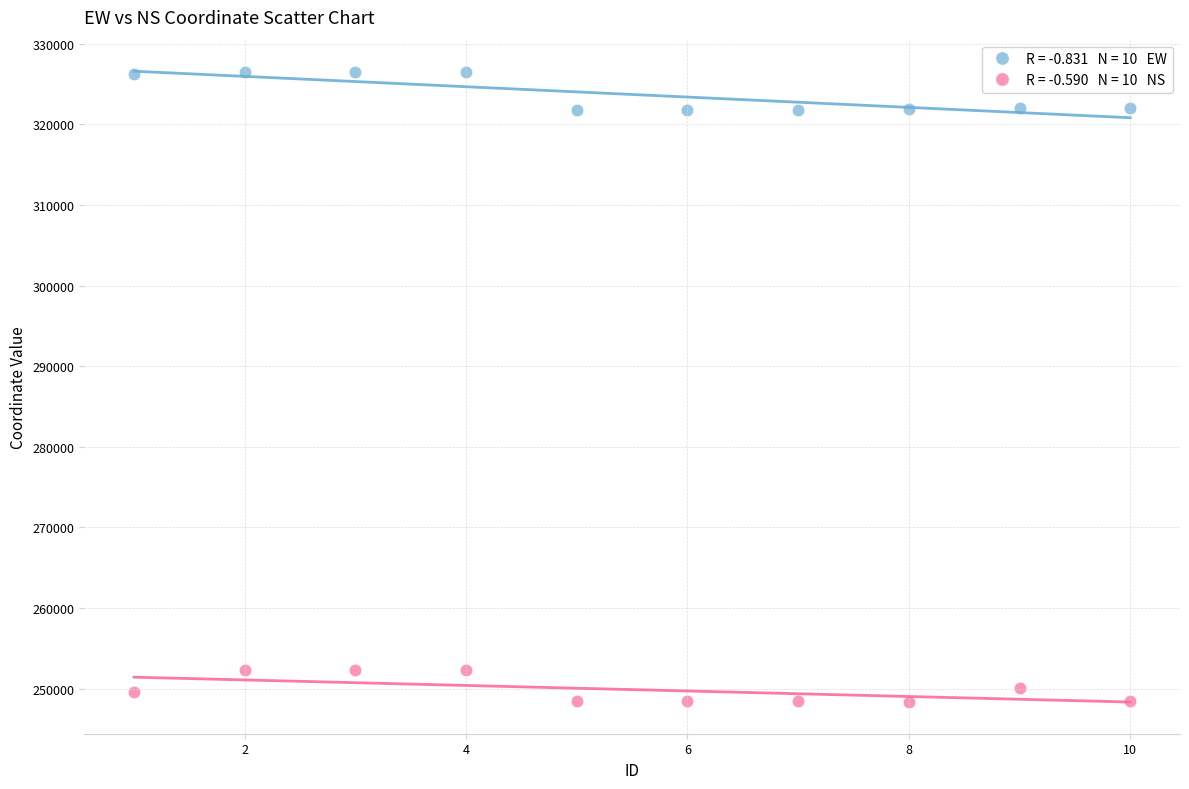

Across all data points, what is the range of X values (max minus min)?

9